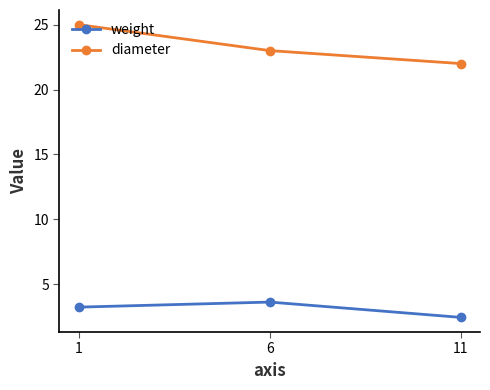

Rank the series at 11 from lowest to highest value.

weight, diameter